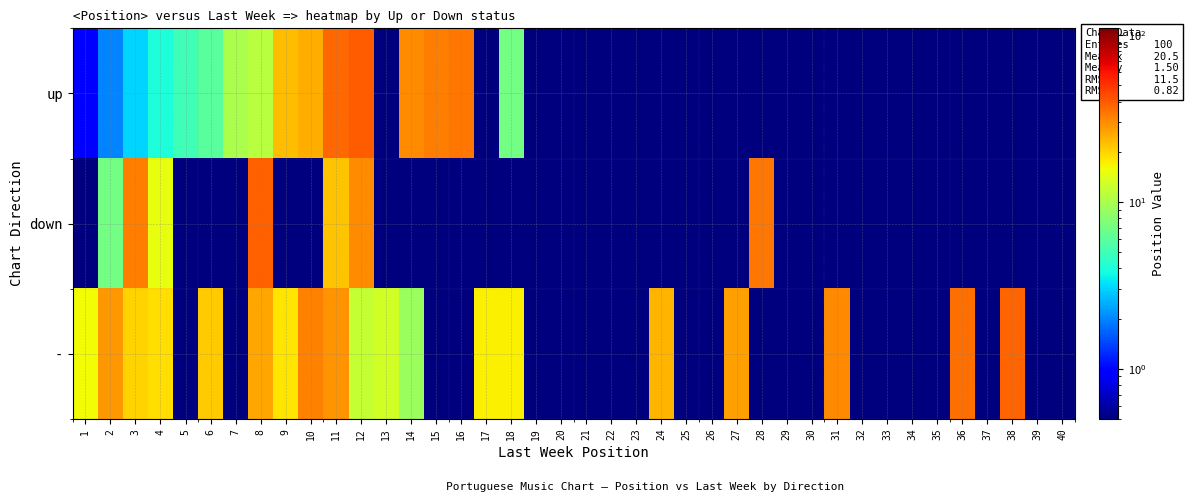

Reading left to right, list all the values displayed in this chart.

up: 1=1.0	2=2.0	3=3.0	4=4.0	5=5.0	6=6.0	7=10.0	8=11.0	9=23.0	10=25.0	11=37.0	12=40.0	13=0.1	14=30.0	15=33.0	16=34.0	17=0.1	18=7.0	19=0.1	20=0.1	21=0.1	22=0.1	23=0.1	24=0.1	25=0.1	26=0.1	27=0.1	28=0.1	29=0.1	30=0.1	31=0.1	32=0.1	33=0.1	34=0.1	35=0.1	36=0.1	37=0.1	38=0.1	39=0.1	40=0.1
down: 1=0.1	2=7.0	3=33.0	4=15.0	5=0.1	6=0.1	7=0.1	8=39.0	9=0.1	10=0.1	11=22.0	12=30.0	13=0.1	14=0.1	15=0.1	16=0.1	17=0.1	18=0.1	19=0.1	20=0.1	21=0.1	22=0.1	23=0.1	24=0.1	25=0.1	26=0.1	27=0.1	28=34.0	29=0.1	30=0.1	31=0.1	32=0.1	33=0.1	34=0.1	35=0.1	36=0.1	37=0.1	38=0.1	39=0.1	40=0.1
-: 1=16.0	2=28.0	3=20.0	4=19.0	5=0.1	6=21.0	7=0.1	8=26.0	9=18.0	10=32.0	11=29.0	12=12.0	13=13.0	14=9.0	15=0.1	16=0.1	17=17.0	18=17.0	19=0.1	20=0.1	21=0.1	22=0.1	23=0.1	24=24.0	25=0.1	26=0.1	27=27.0	28=0.1	29=0.1	30=0.1	31=31.0	32=0.1	33=0.1	34=0.1	35=0.1	36=36.0	37=0.1	38=38.0	39=0.1	40=0.1